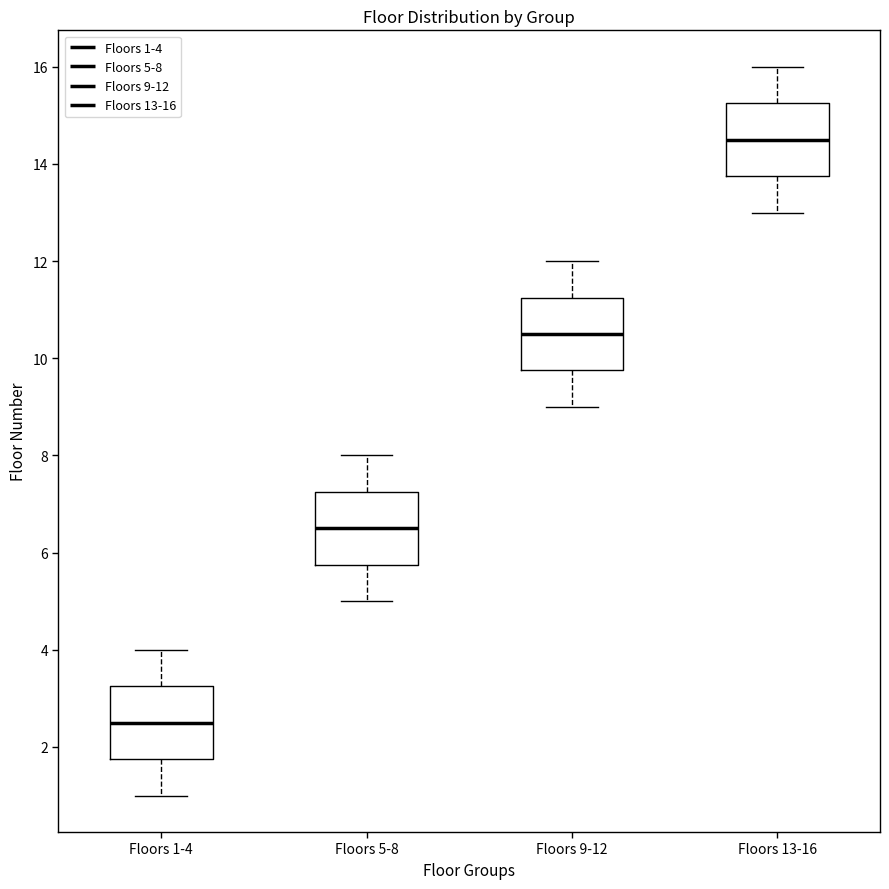

Which box's median line is the lowest?

Floors 1-4